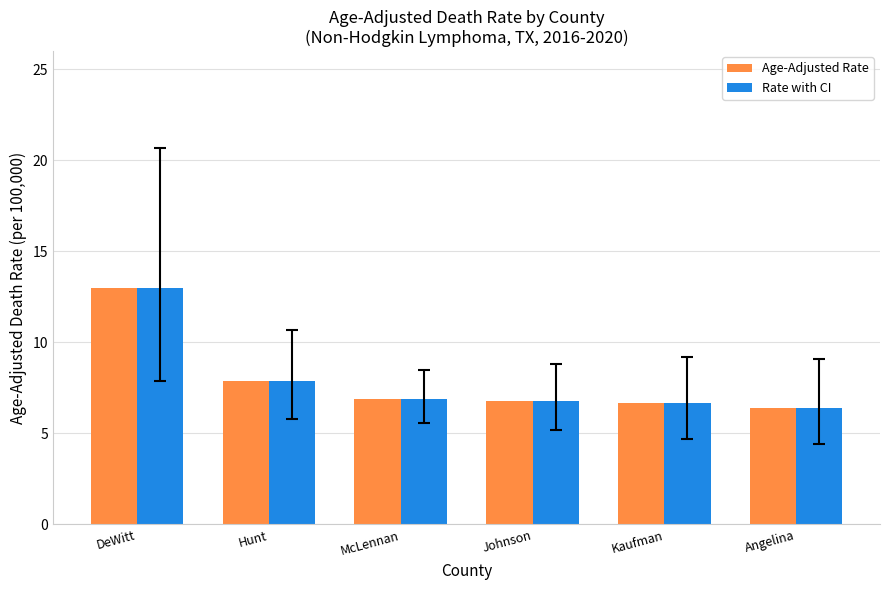

What is the label of the 2nd bar from the right?

Kaufman